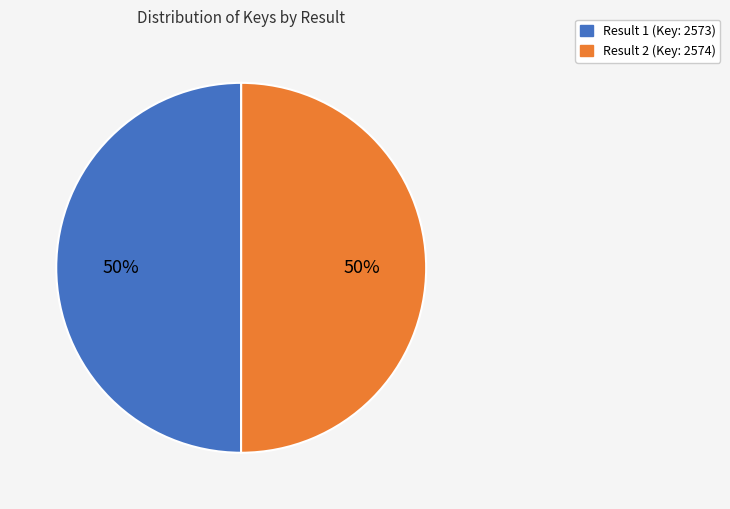

Which category accounts for the majority?

2